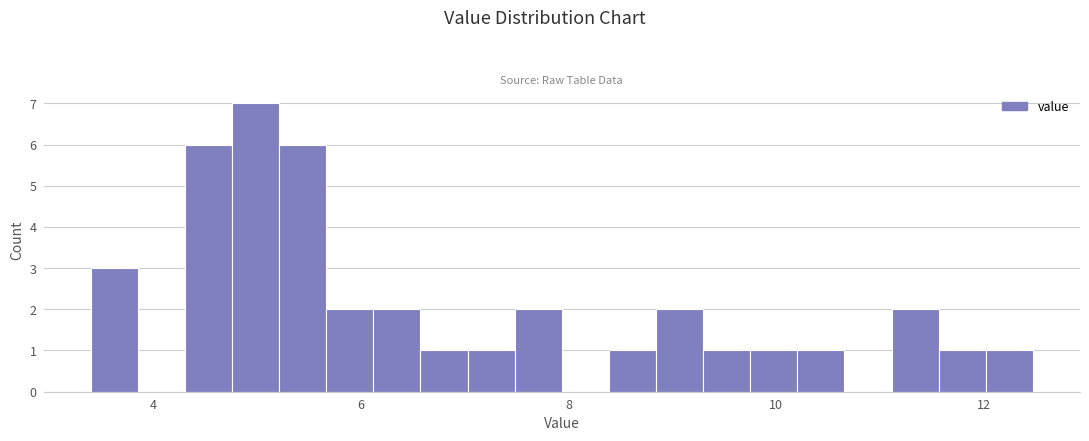

Read against the x-axis, roughly where is the centre of the tallest bar?

5.0